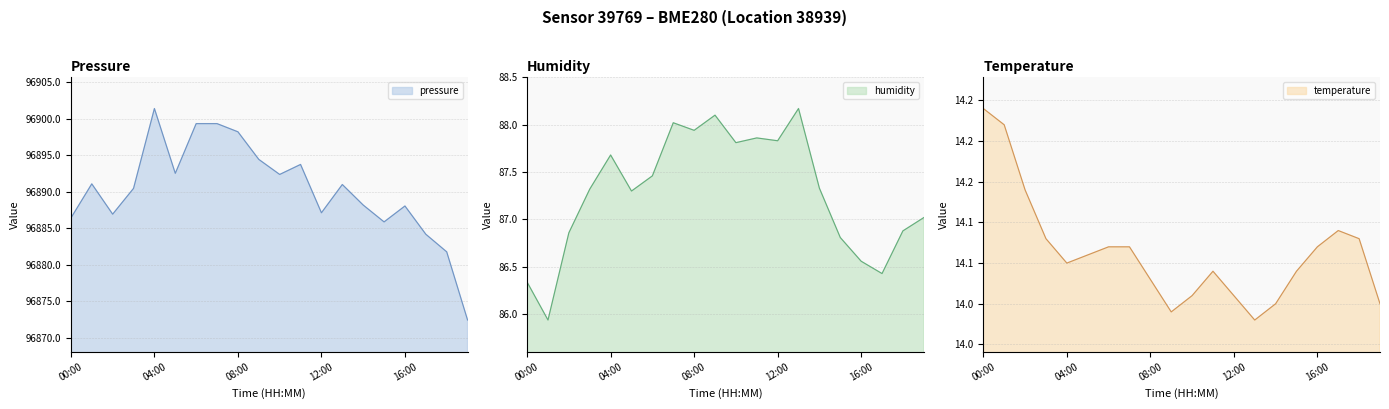

Rank the series at 19:00 from highest to lowest value.

pressure, humidity, temperature